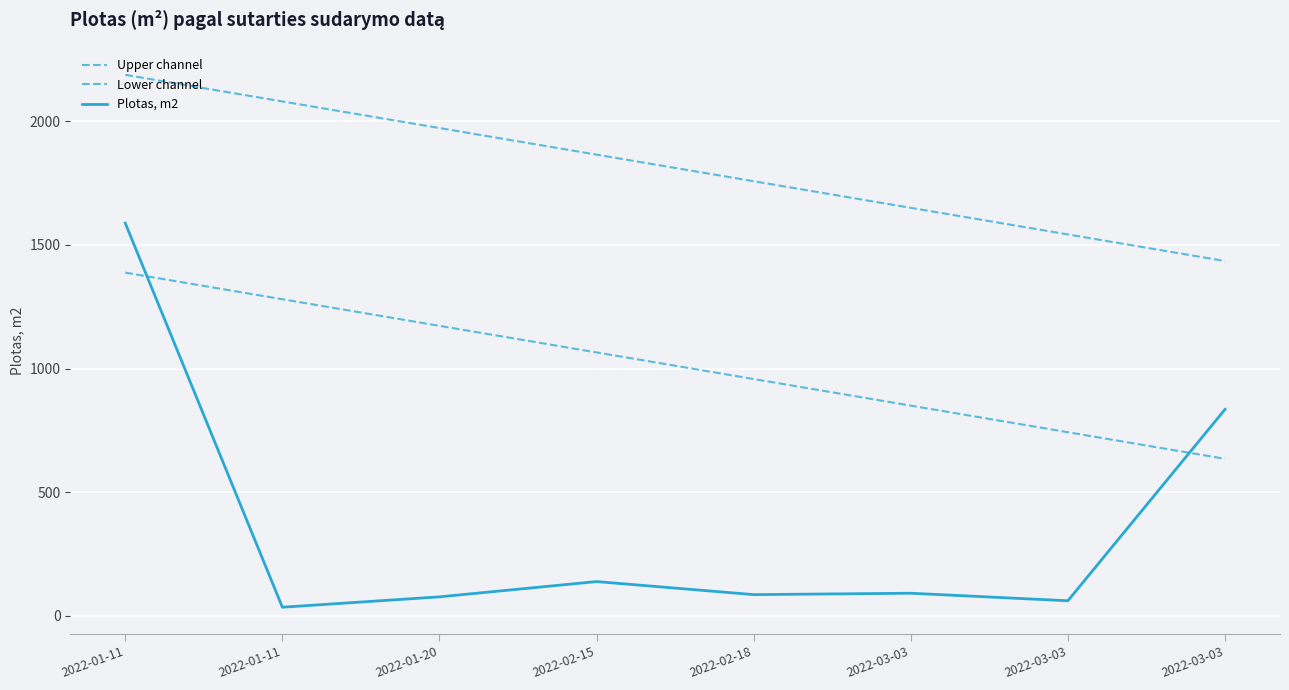

What is the minimum value for Upper channel?

1435.0